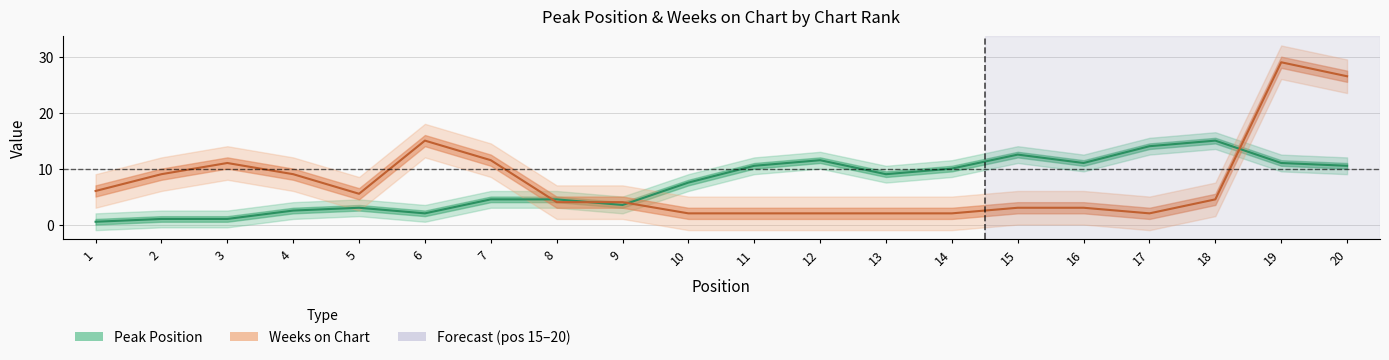

What are all the series names shown in the legend?

Peak Position, Weeks on Chart